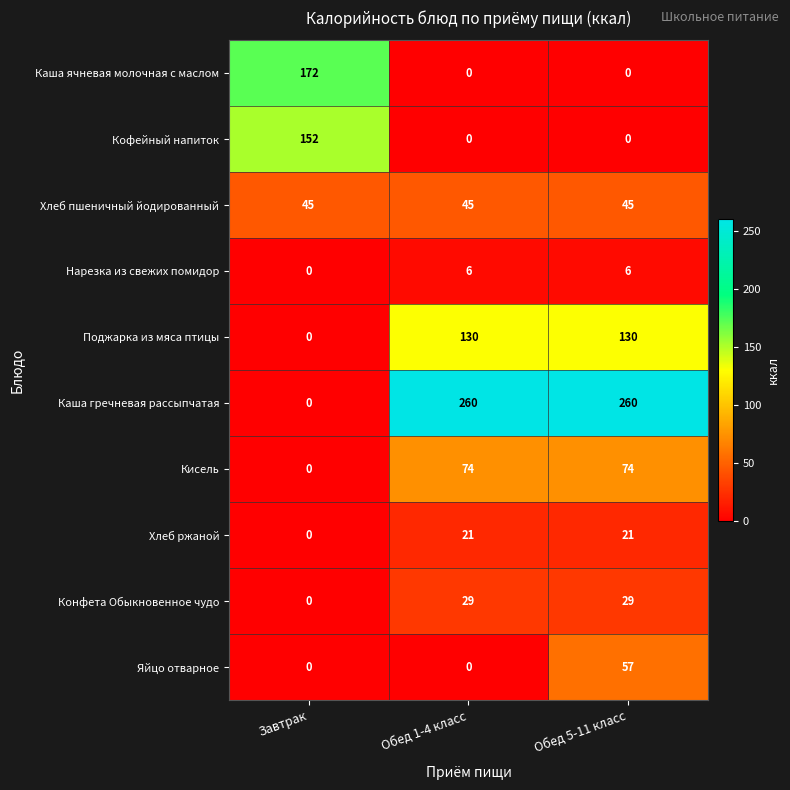

Reading left to right, list all the values displayed in this chart.

Каша ячневая молочная с маслом: 172	0	0
Кофейный напиток: 152	0	0
Хлеб пшеничный йодированный: 45	45	45
Нарезка из свежих помидор: 0	6	6
Поджарка из мяса птицы: 0	130	130
Каша гречневая рассыпчатая: 0	260	260
Кисель: 0	74	74
Хлеб ржаной: 0	21	21
Конфета Обыкновенное чудо: 0	29	29
Яйцо отварное: 0	0	57